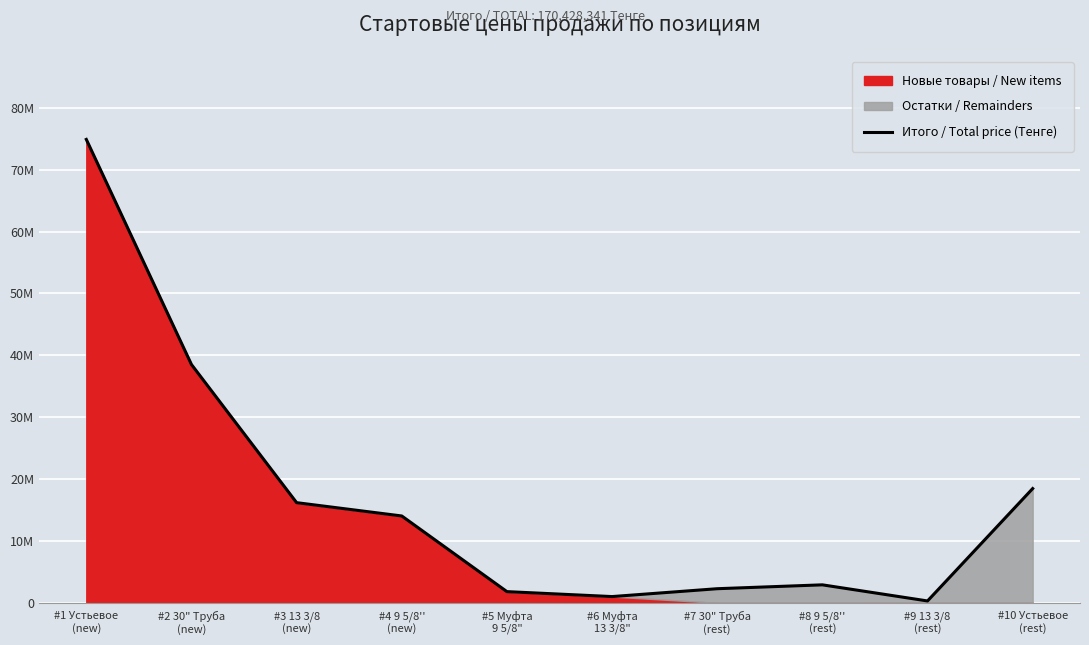

The value at #6 Муфта
13 3/8" is 1010922. True or false?

True